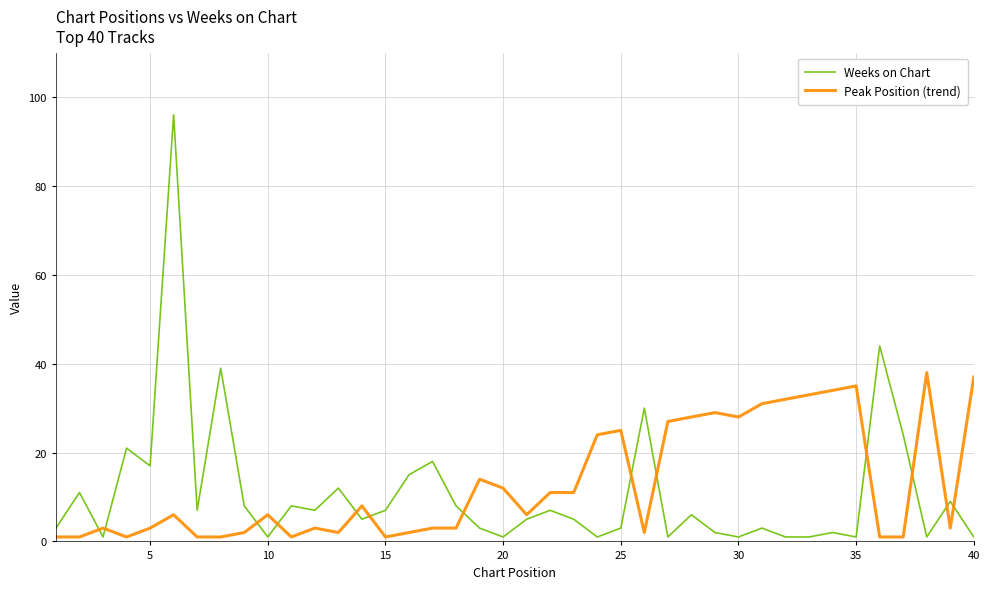

Which series has the largest range (max minus min)?

Weeks on Chart